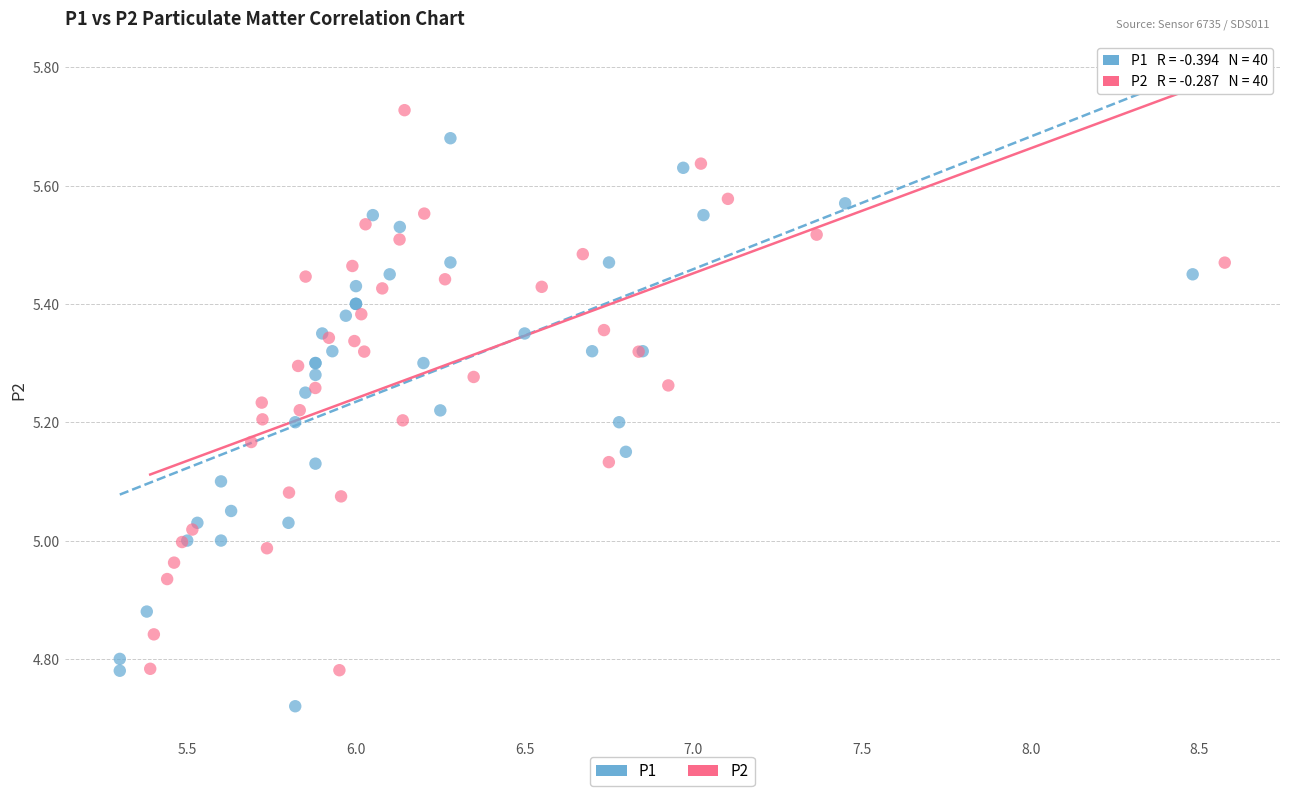

What are all the series names shown in the legend?

P1, P2